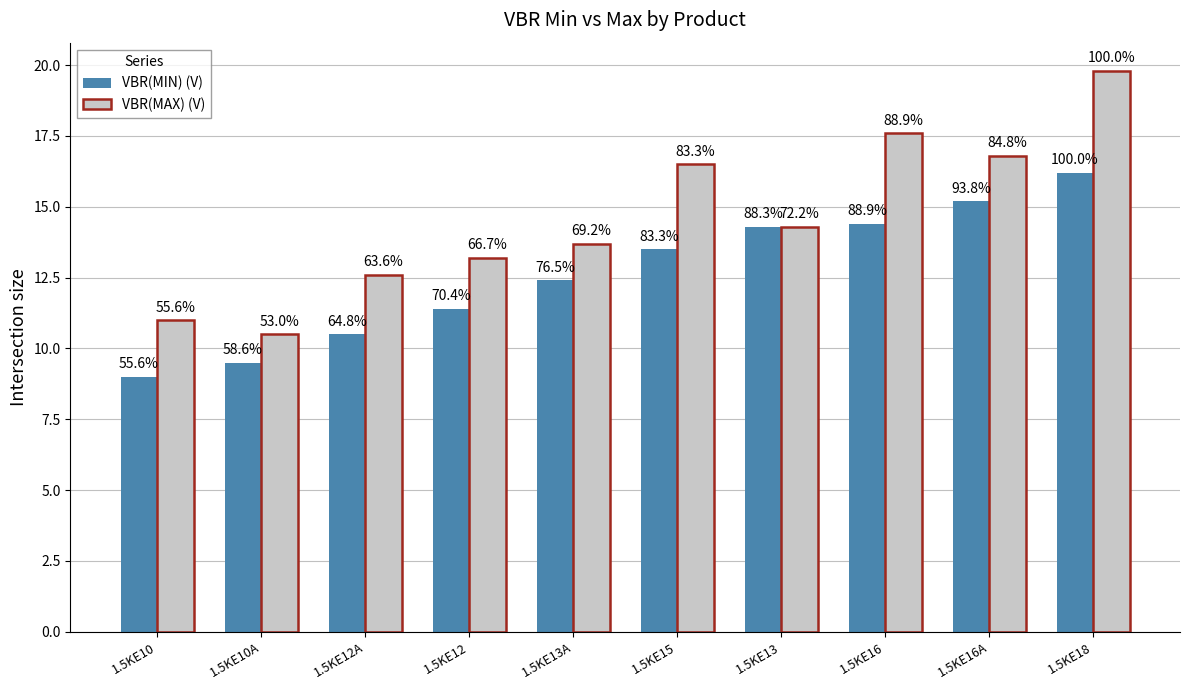

Are the bars horizontal?

No